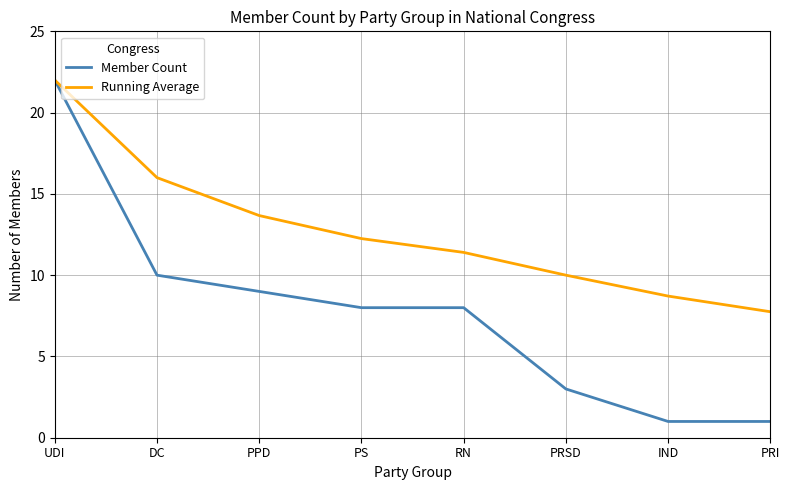

True or false: Running Average has more than 0 points higher than both neighbors.

False